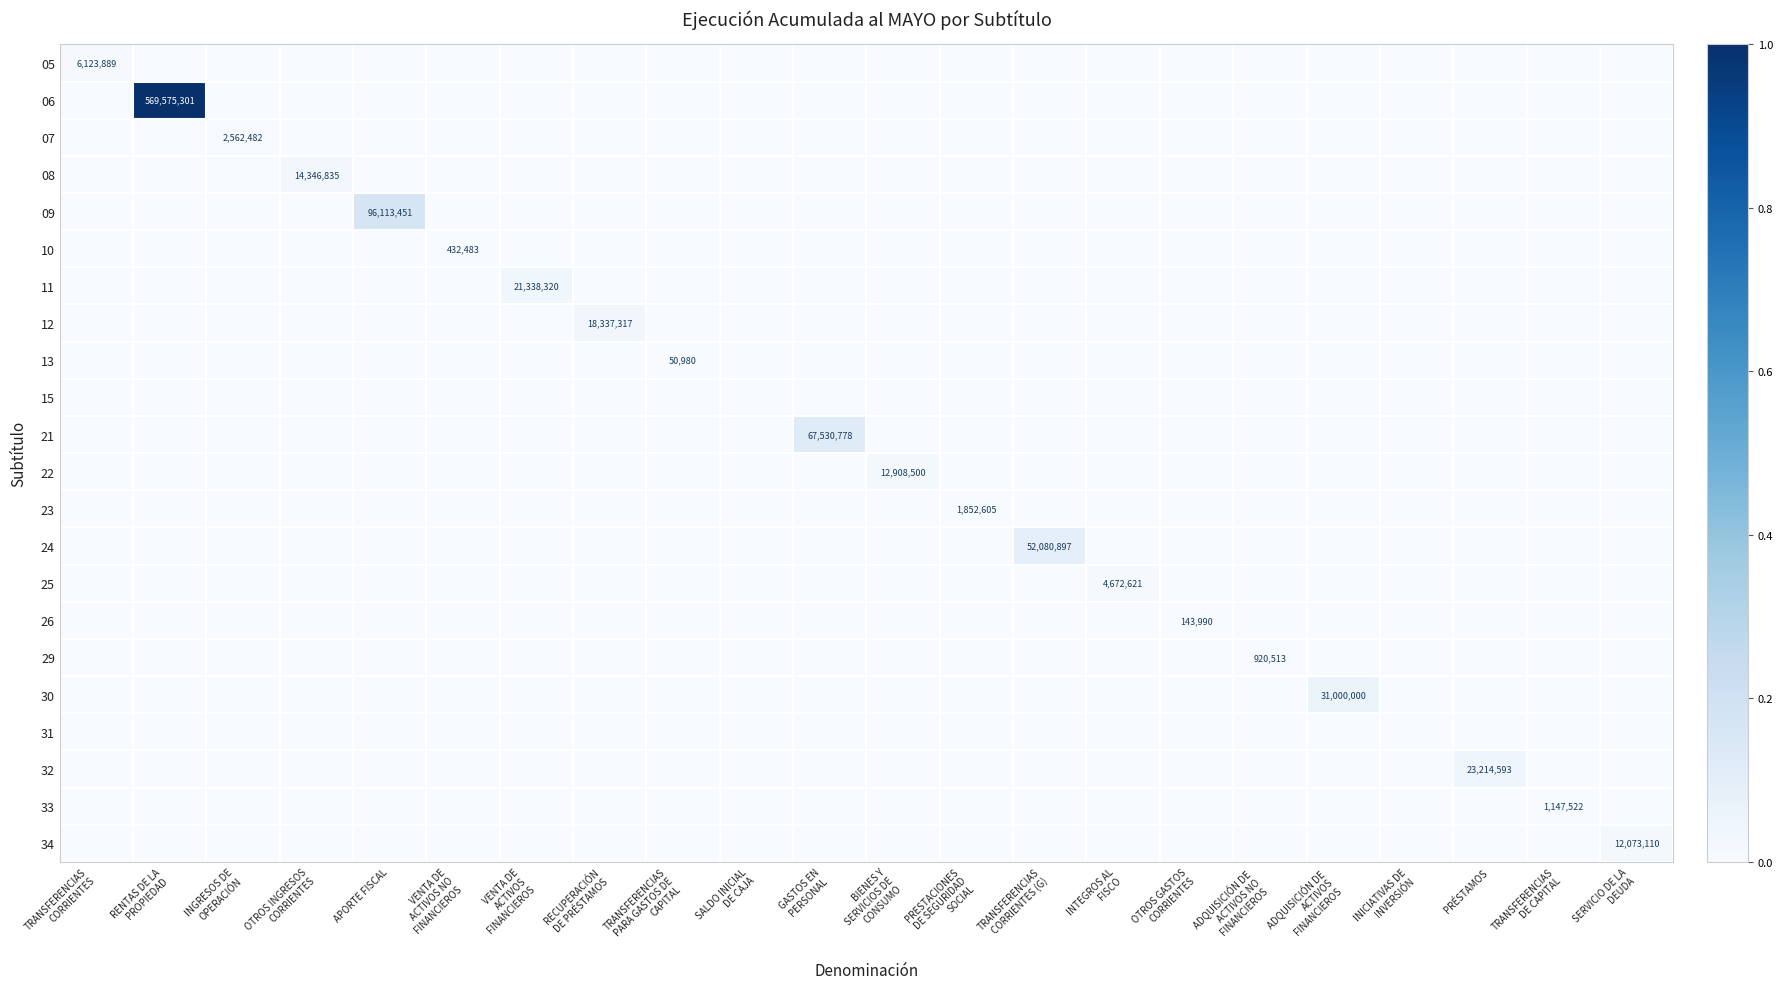

The value of 32 at RENTAS DE LA PROPIEDAD is 0.0. True or false?

False